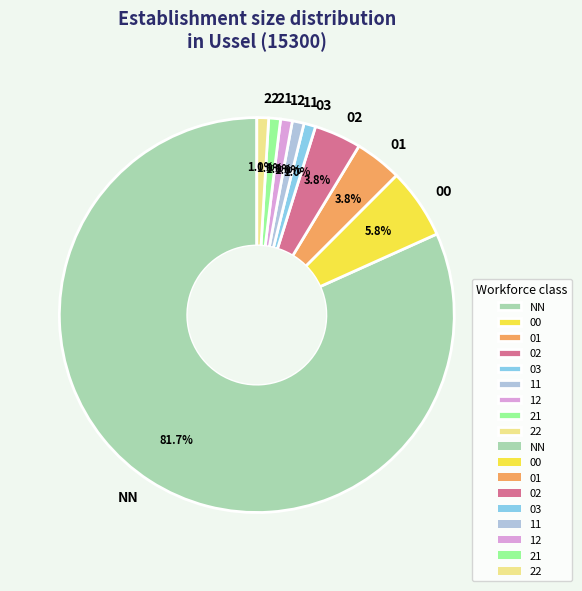

Count the number of slices in the pie.

9